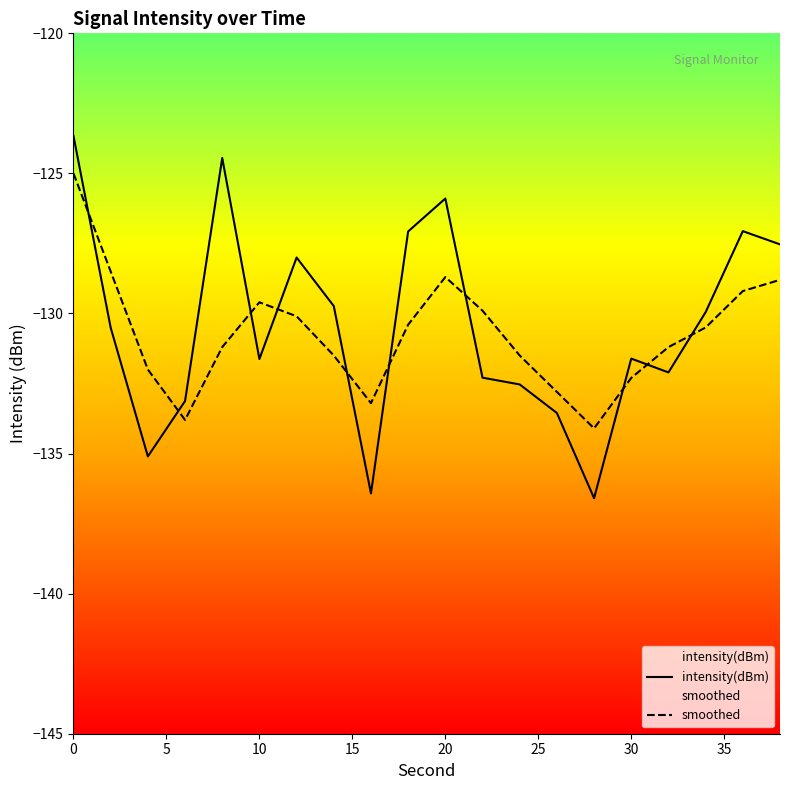

What are all the series names shown in the legend?

intensity(dBm), smoothed